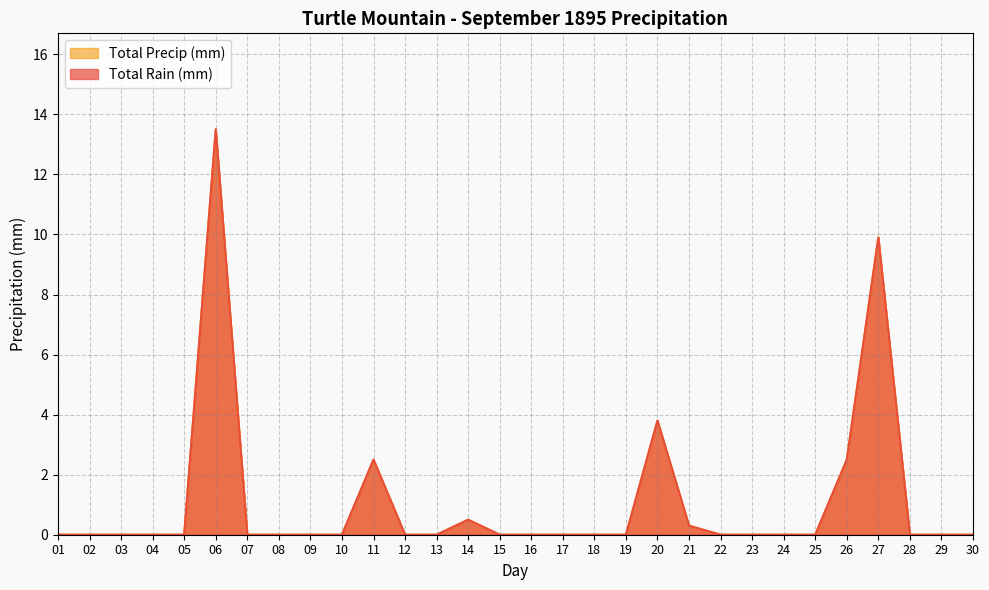

How many interior local peaks does the Total Precip (mm) series have?

5